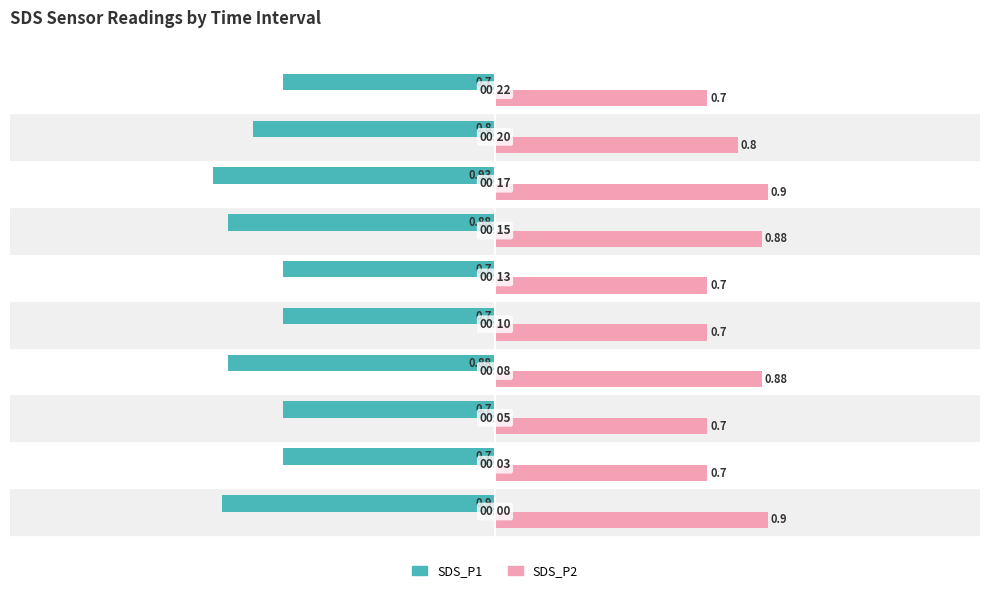

Which series has the largest total across all categories?

SDS_P2